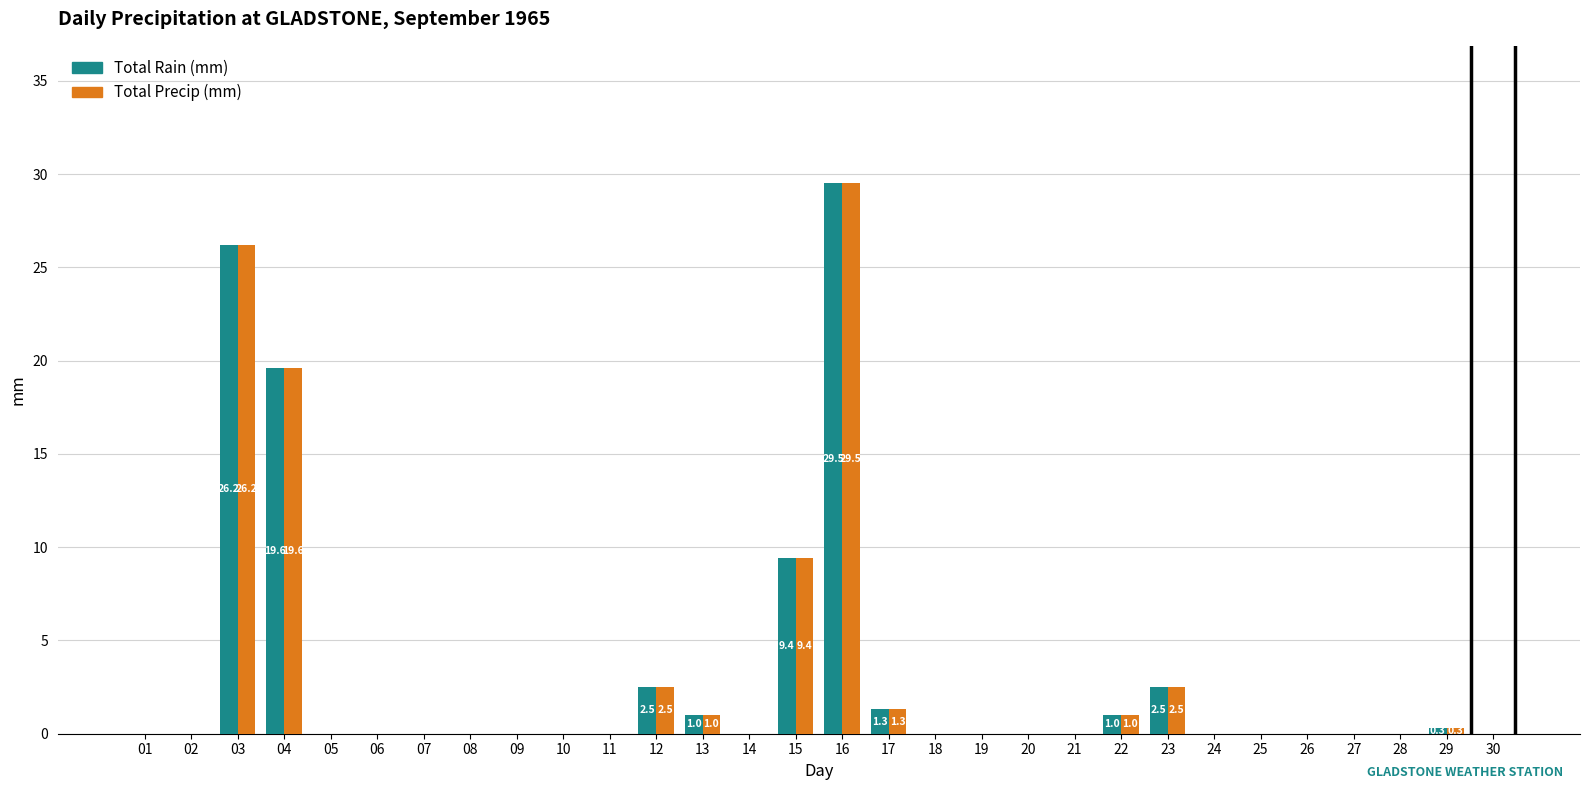

Reading left to right, what are all the values shown in this chart?

Total Rain (mm): 0.0	0.0	26.2	19.6	0.0	0.0	0.0	0.0	0.0	0.0	0.0	2.5	1.0	0.0	9.4	29.5	1.3	0.0	0.0	0.0	0.0	1.0	2.5	0.0	0.0	0.0	0.0	0.0	0.3	0.0
Total Precip (mm): 0.0	0.0	26.2	19.6	0.0	0.0	0.0	0.0	0.0	0.0	0.0	2.5	1.0	0.0	9.4	29.5	1.3	0.0	0.0	0.0	0.0	1.0	2.5	0.0	0.0	0.0	0.0	0.0	0.3	0.0